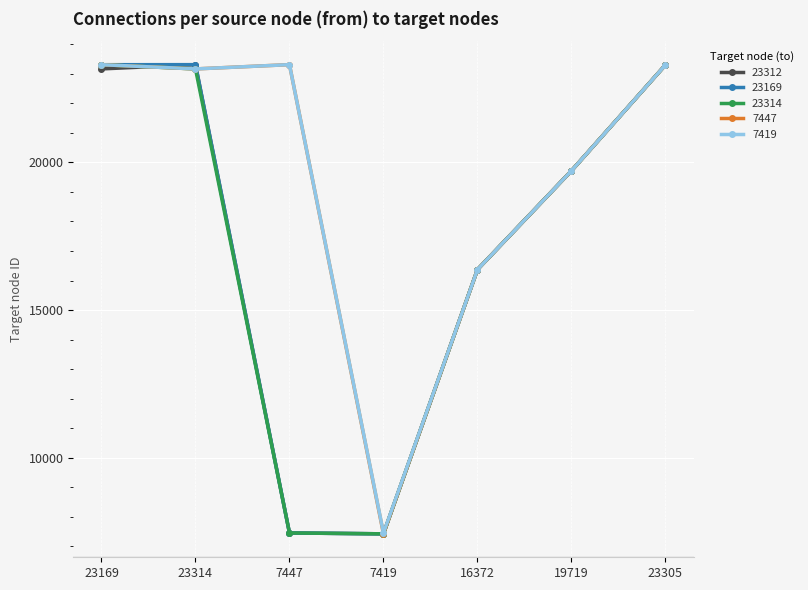

What is the label of the 7th point from the right?

23169